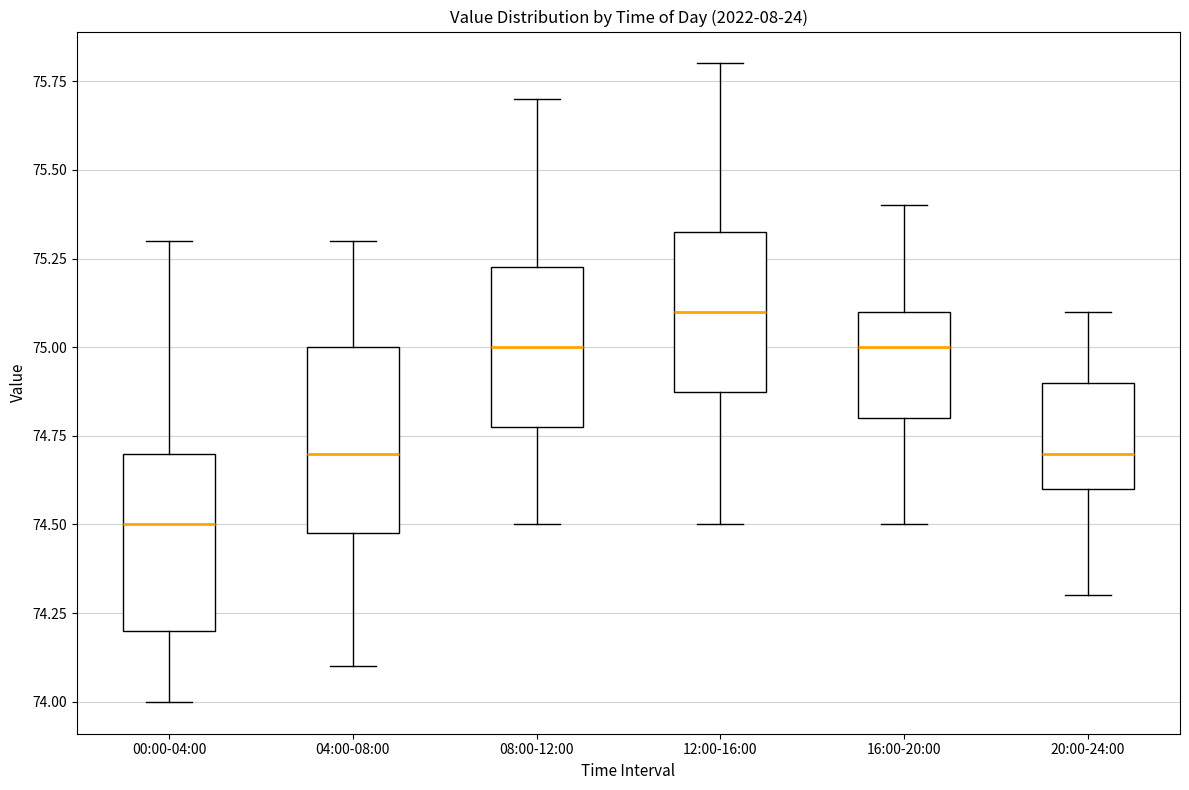

Reading left to right, read every box against the y-axis: the position of its median line, the range the box covers, and the ends of its whiskers. The values are not printed on the chart, so give them approximately, as read against the axis.

00:00-04:00: median 74.50, box 74.20 to 74.70, whiskers 74.00 to 75.30
04:00-08:00: median 74.70, box 74.50 to 75.00, whiskers 74.10 to 75.30
08:00-12:00: median 75.00, box 74.80 to 75.25, whiskers 74.50 to 75.70
12:00-16:00: median 75.10, box 74.90 to 75.35, whiskers 74.50 to 75.80
16:00-20:00: median 75.00, box 74.80 to 75.10, whiskers 74.50 to 75.40
20:00-24:00: median 74.70, box 74.60 to 74.90, whiskers 74.30 to 75.10